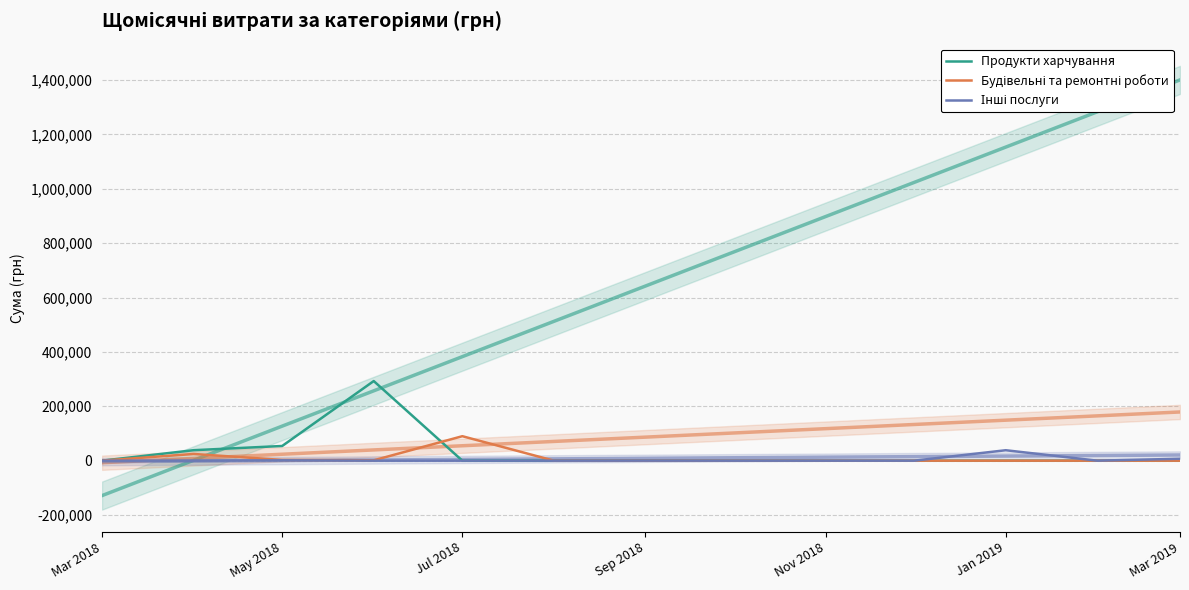

Reading left to right, what are all the values shown in this chart?

Продукти харчування: 0.0	38500.0	53994.0	292831.4	0.0	0.0	0.0	0.0	0.0	0.0	0.0	0.0	0.0
Будівельні та ремонтні роботи: 154.0	24627.1	2700.0	1284.0	89984.8	0.0	0.0	0.0	0.0	0.0	0.0	0.0	0.0
Інші послуги: 0.0	0.0	1320.0	0.0	0.0	0.0	200.0	0.0	0.0	0.0	38352.5	0.0	7032.0